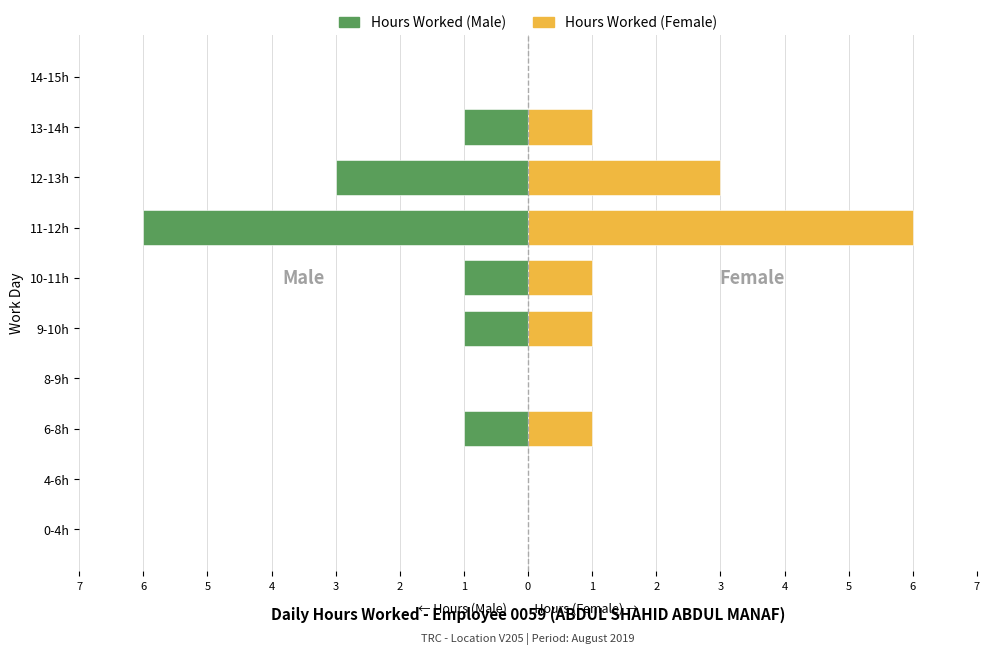

The Hours Worked (Male) series shows 3 at 4-6h. True or false?

False